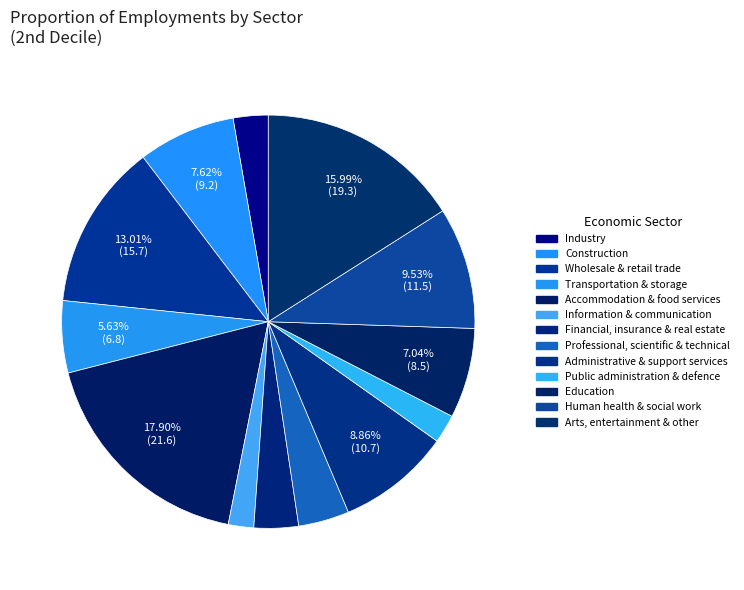

Between Accommodation & food services and Transportation & storage, which is larger?

Accommodation & food services